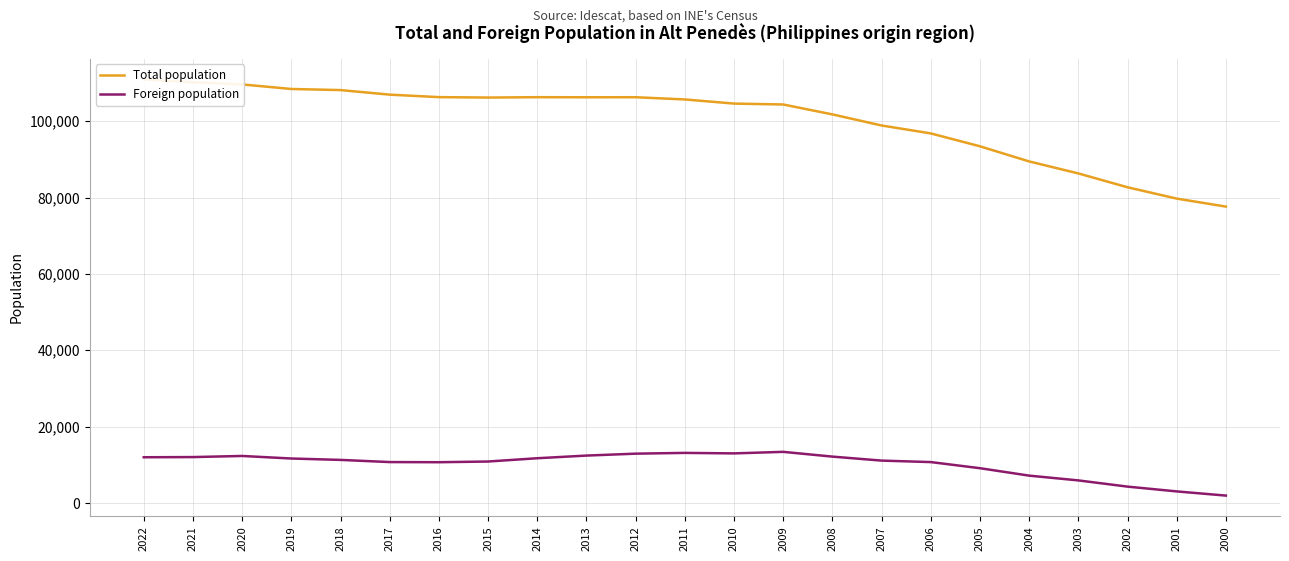

How many lines are shown in the chart?

2